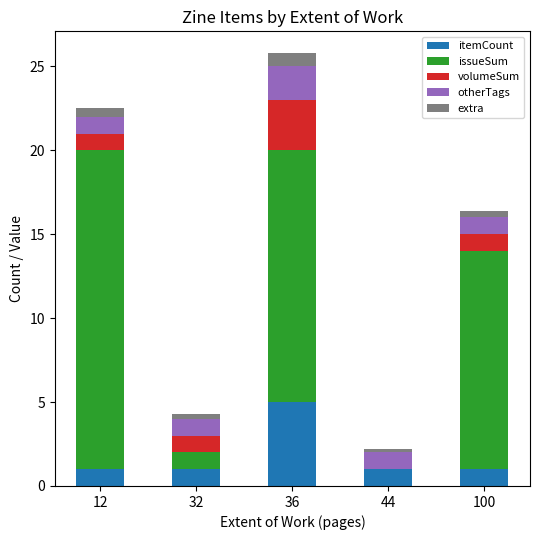

Reading left to right, list the values for the itemCount series.

12=1.0	32=1.0	36=5.0	44=1.0	100=1.0